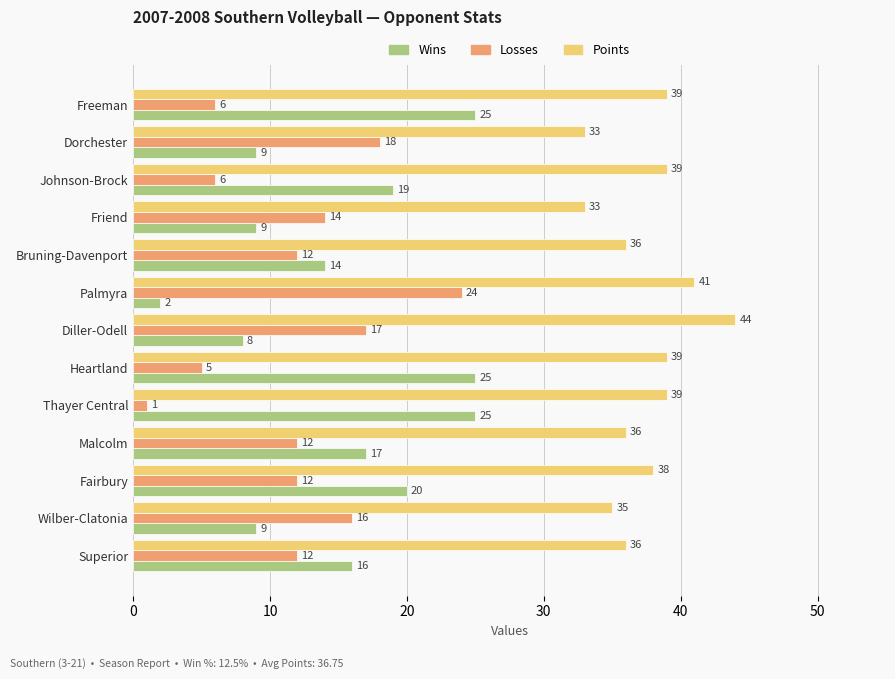

Between Freeman and Fairbury, which series saw the biggest shift?

Losses